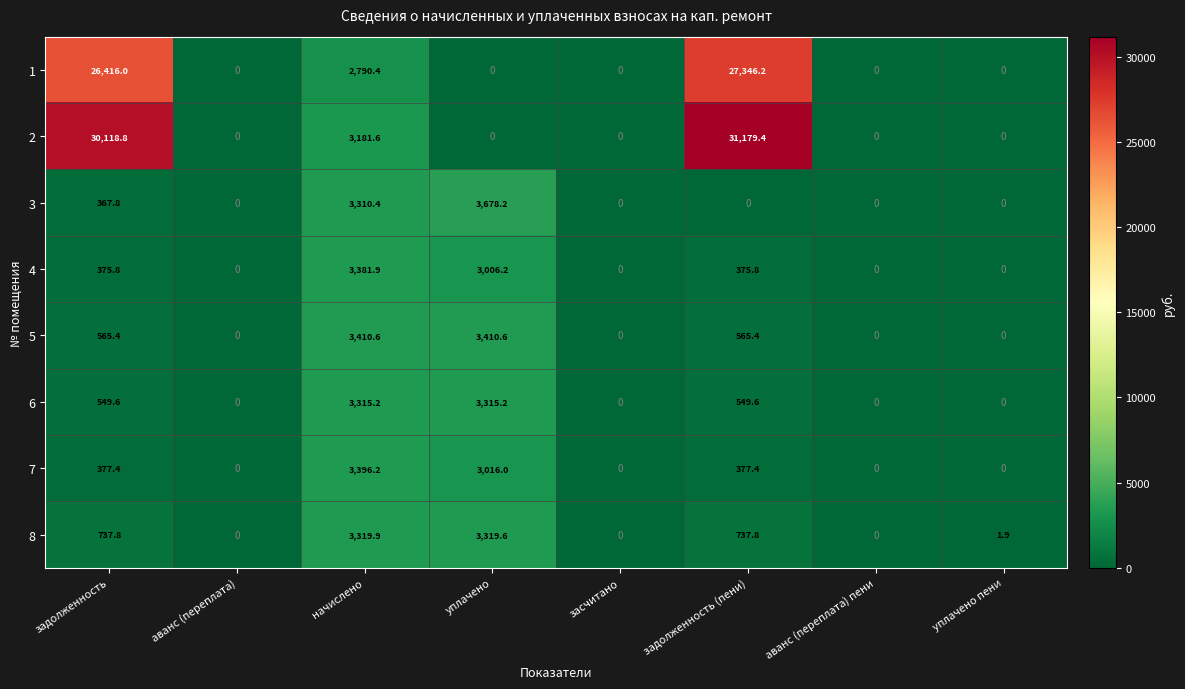

True or false: 7 has a value of 1530.1 at уплачено.

False